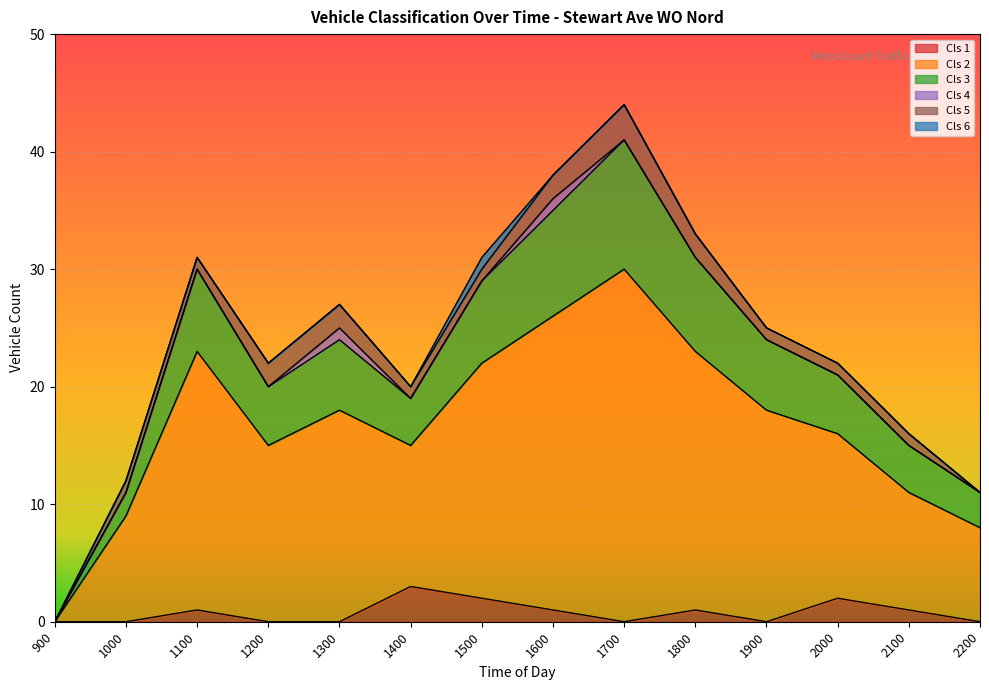

How many lines are shown in the chart?

6